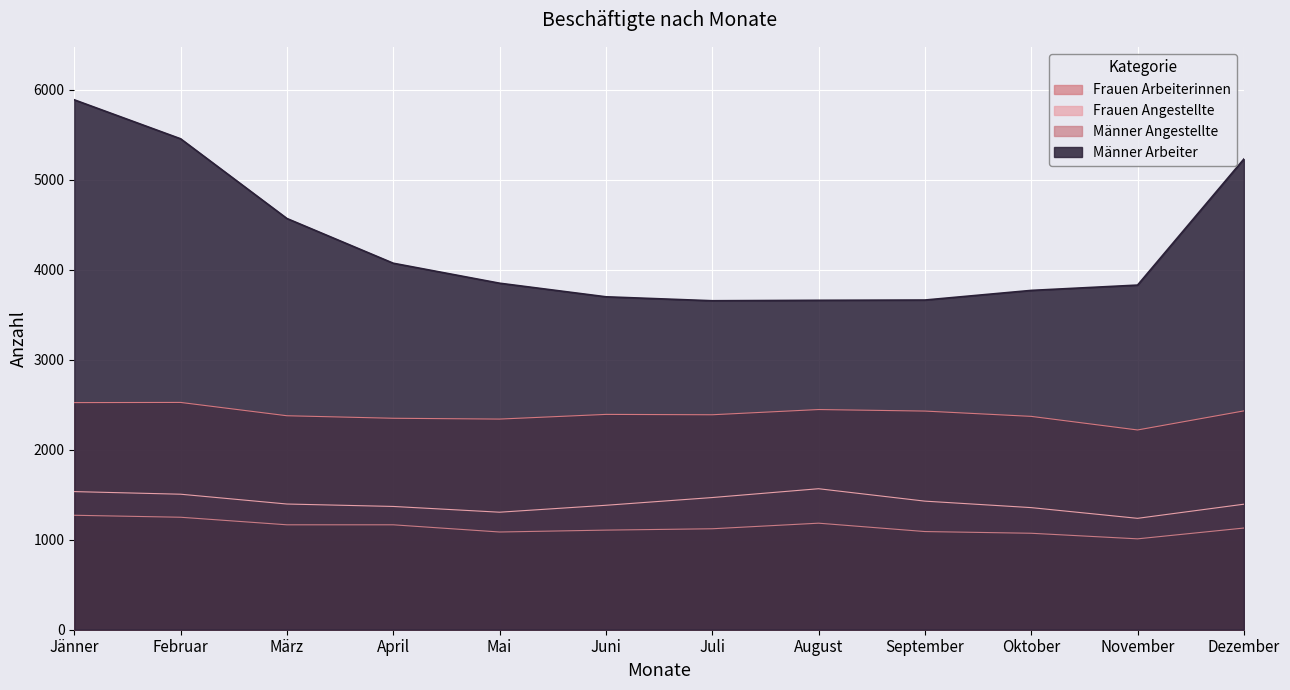

What is the total value across all series at Oktober?

8571